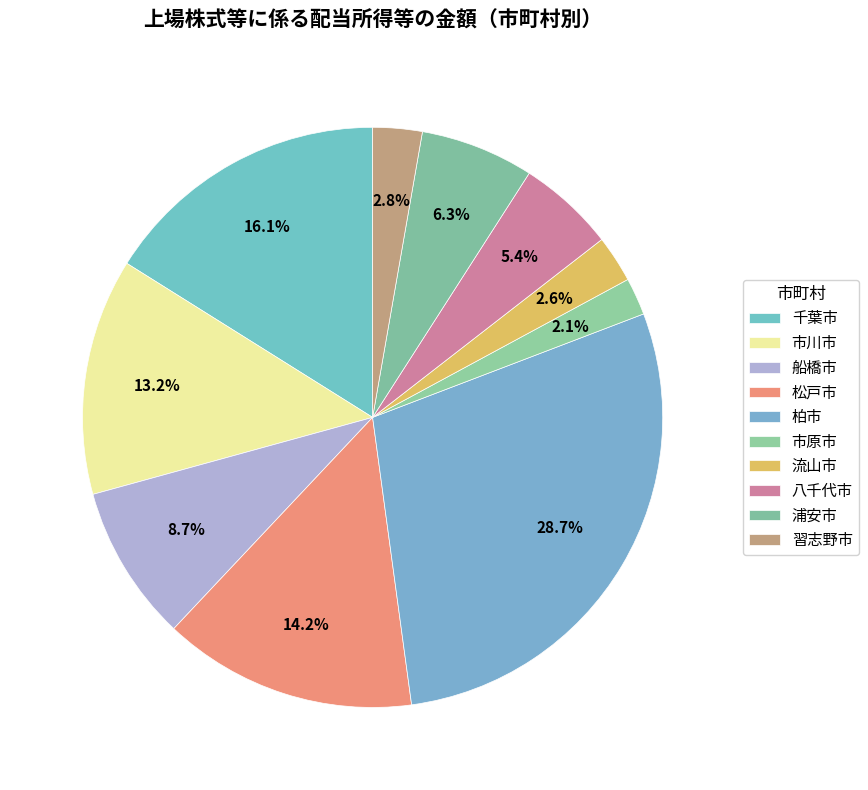

Does any single category account for the majority?

No